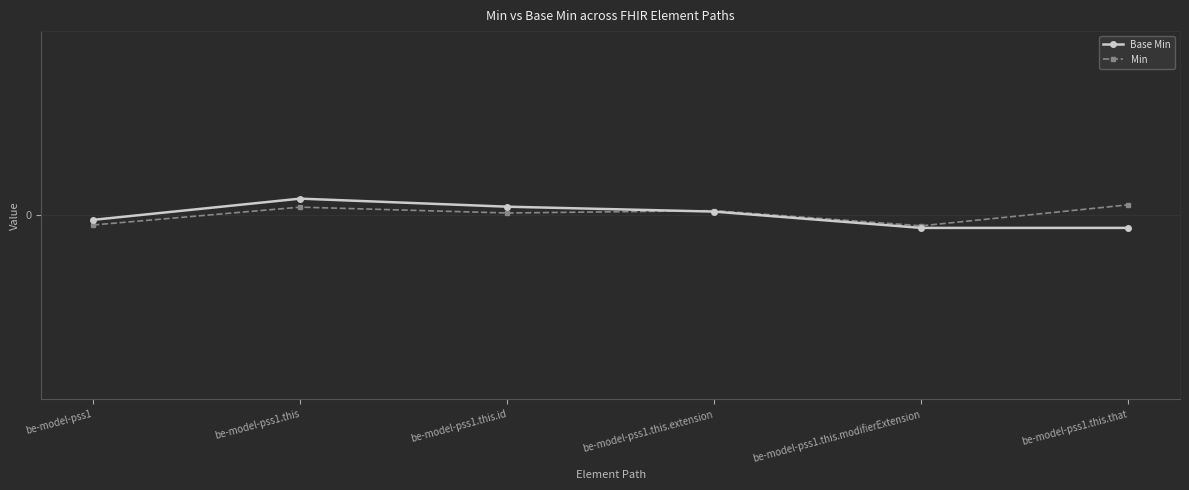

Which category has the highest value in the Min series?

be-model-pss1.this.that